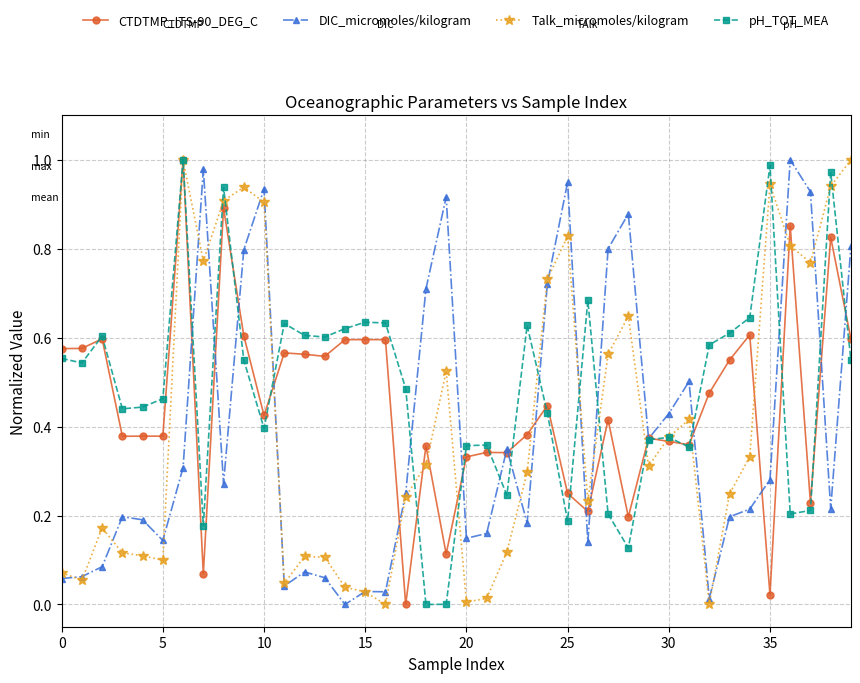

Is this an area chart (filled region under the line)?

No